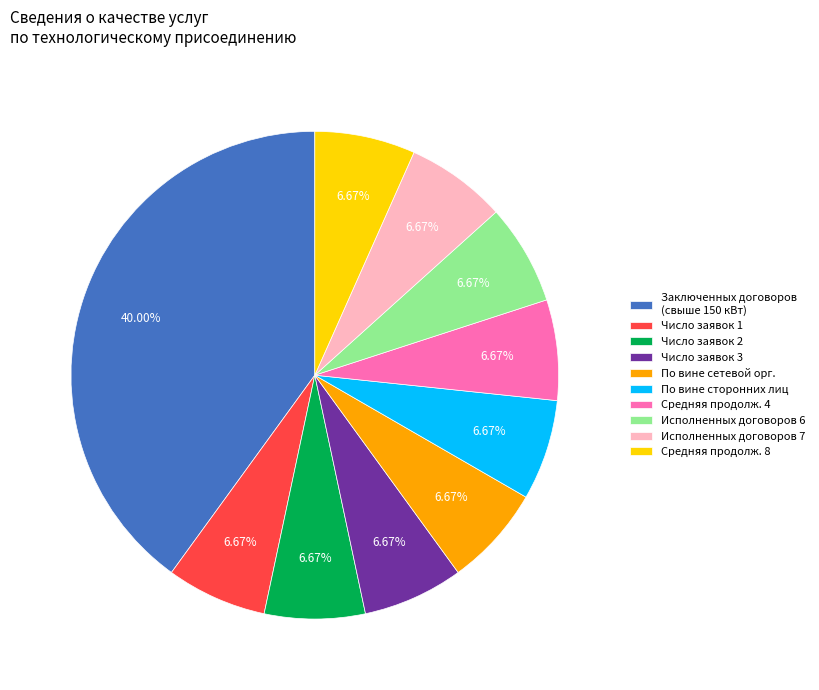

Is there a majority slice in this chart?

No